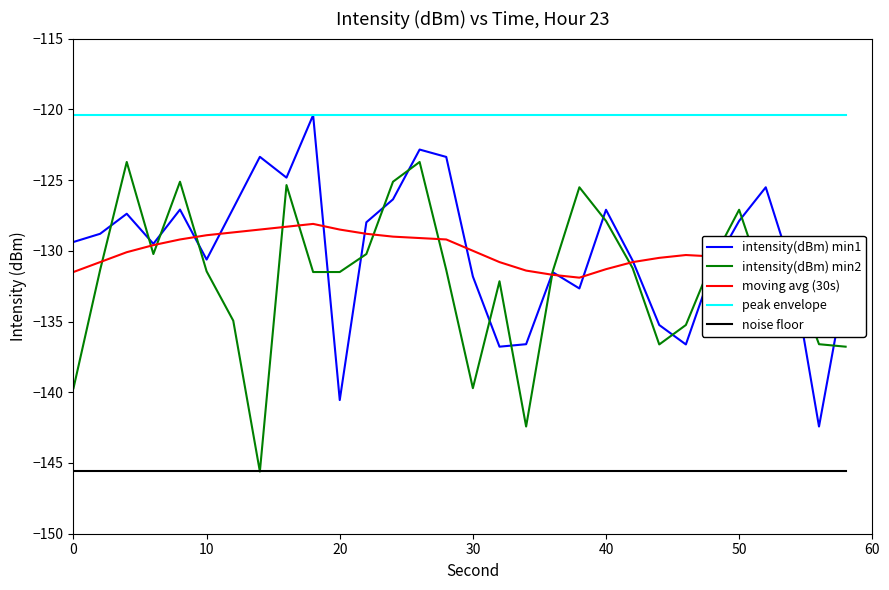

Which series has the largest total across all categories?

peak envelope